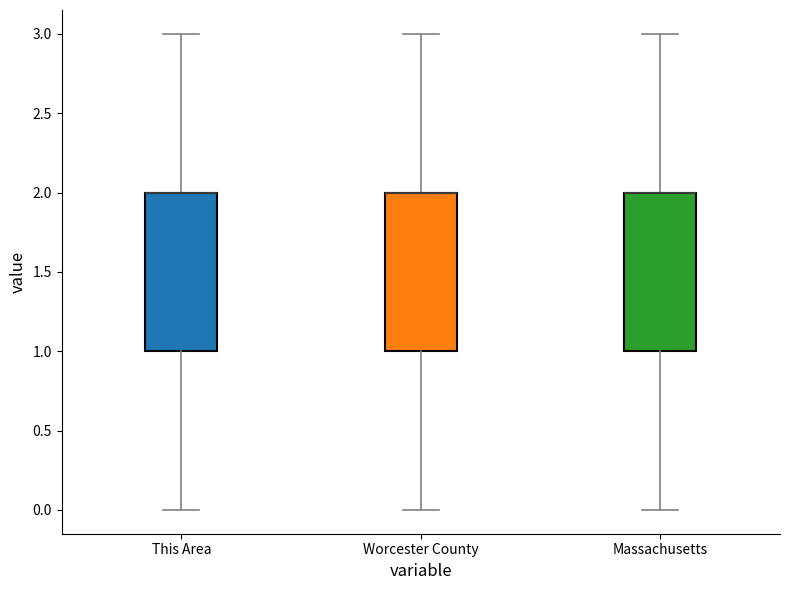

Where is the upper edge of the box for This Area on the y-axis? The values are not printed on the chart, so give them approximately, as read against the axis.

2